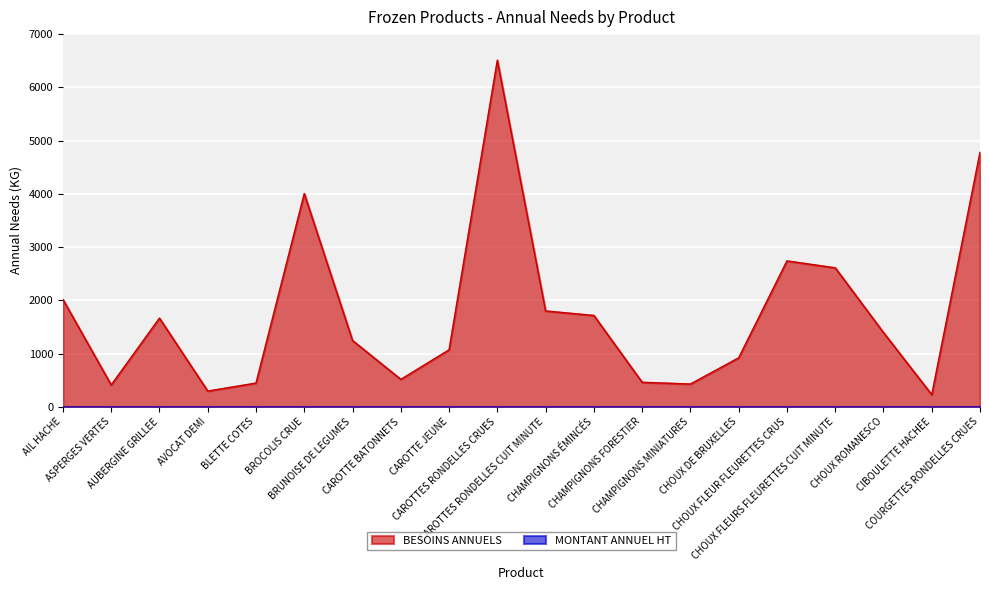

What is the ratio of the value at CHOUX DE BRUXELLES to the value at BLETTE COTES?

2.1